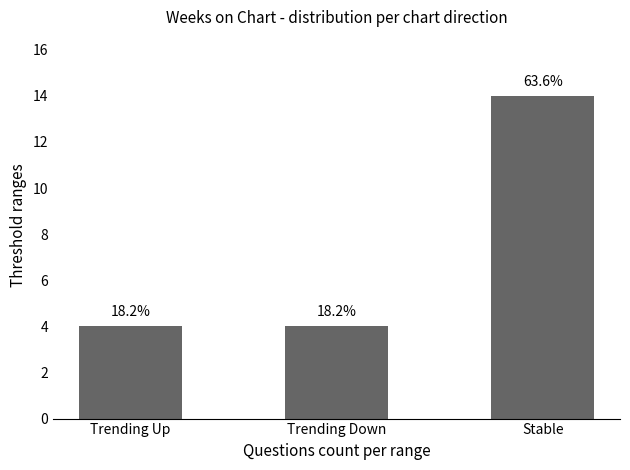

How many bars are there in total?

3